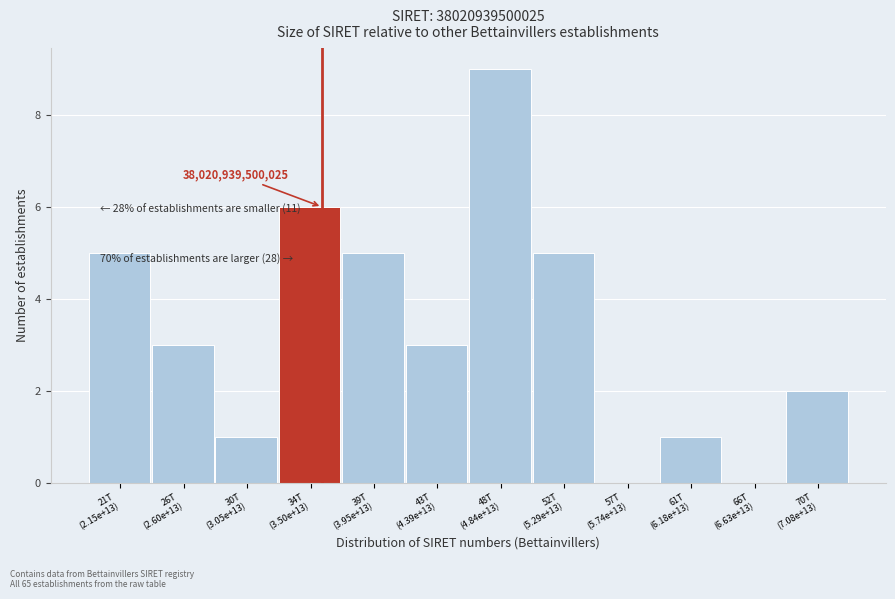

What is the greatest value displayed?

9